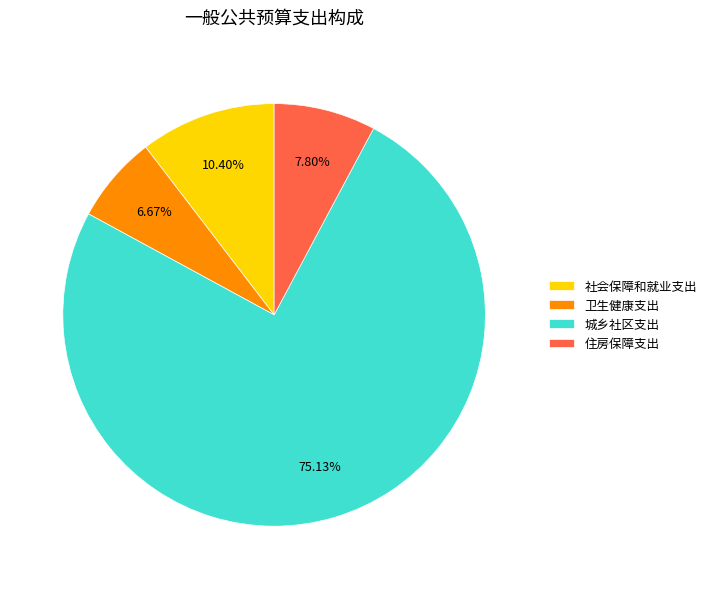

Does 城乡社区支出 represent more than half of the total?

Yes